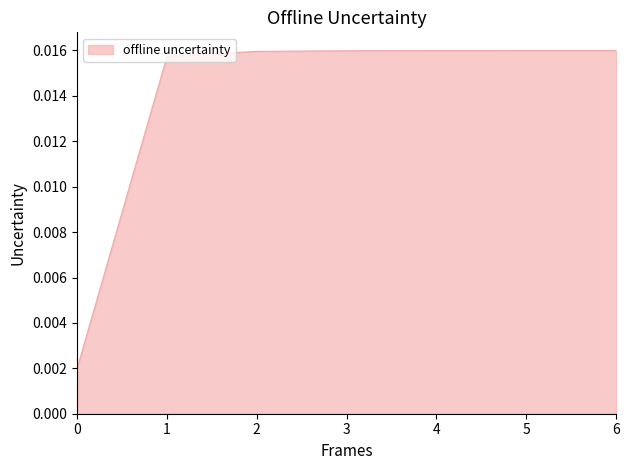

Count the values in the range 0 to 1.

7